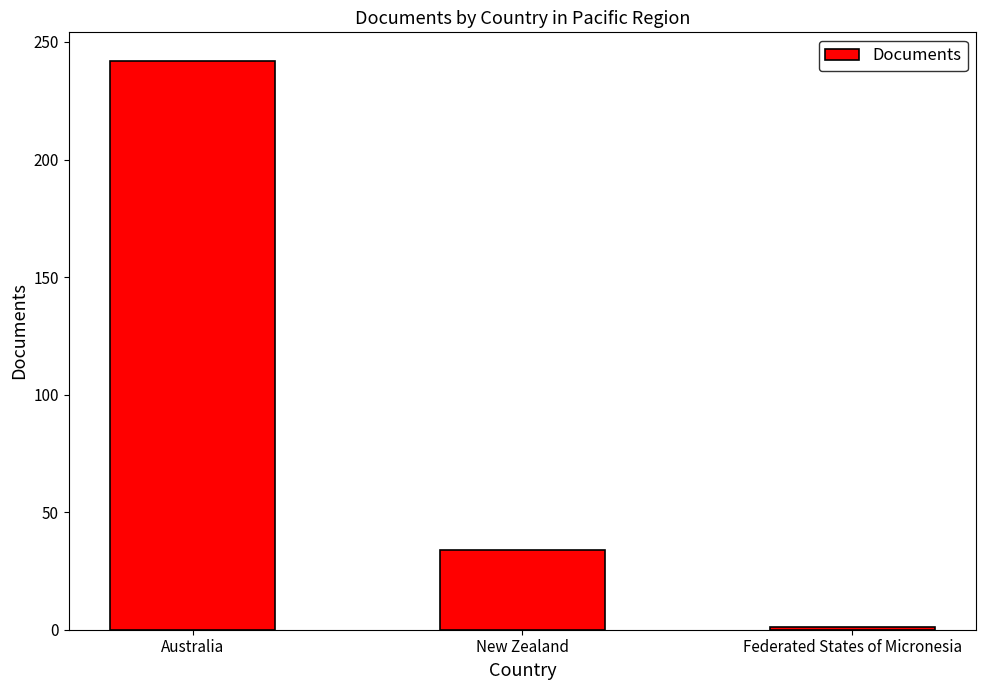

Reading left to right, what are all the values shown in this chart?

Australia=242	New Zealand=34	Federated States of Micronesia=1